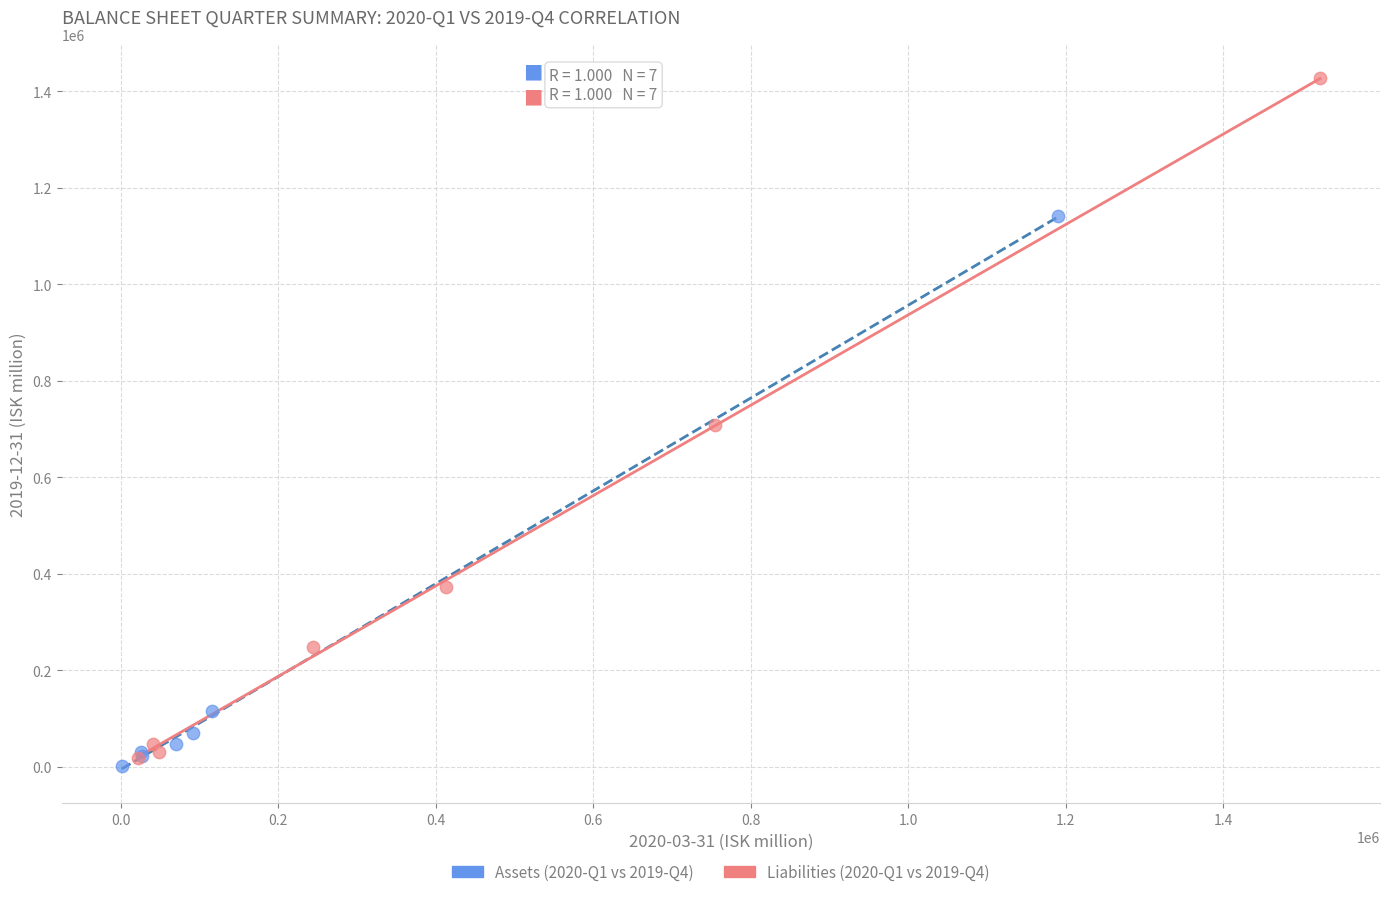

Which series has the widest spread of Y values?

Liabilities (2020-Q1 vs 2019-Q4)